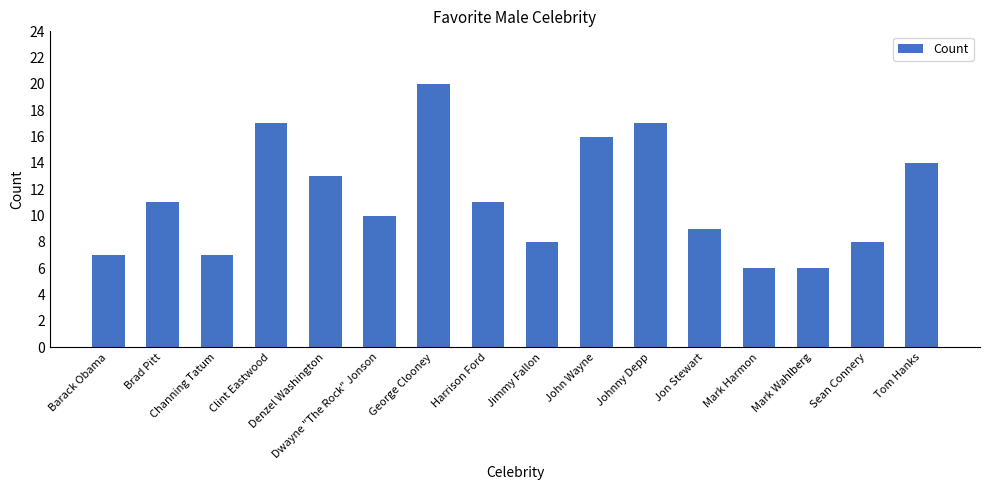

What is the difference between the values at Clint Eastwood and Brad Pitt?

6